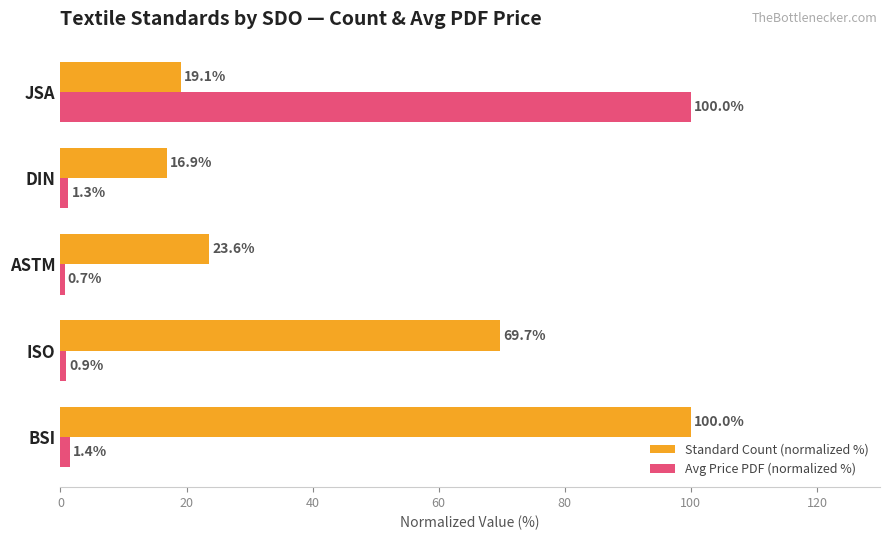

Count the number of data series in this chart.

2